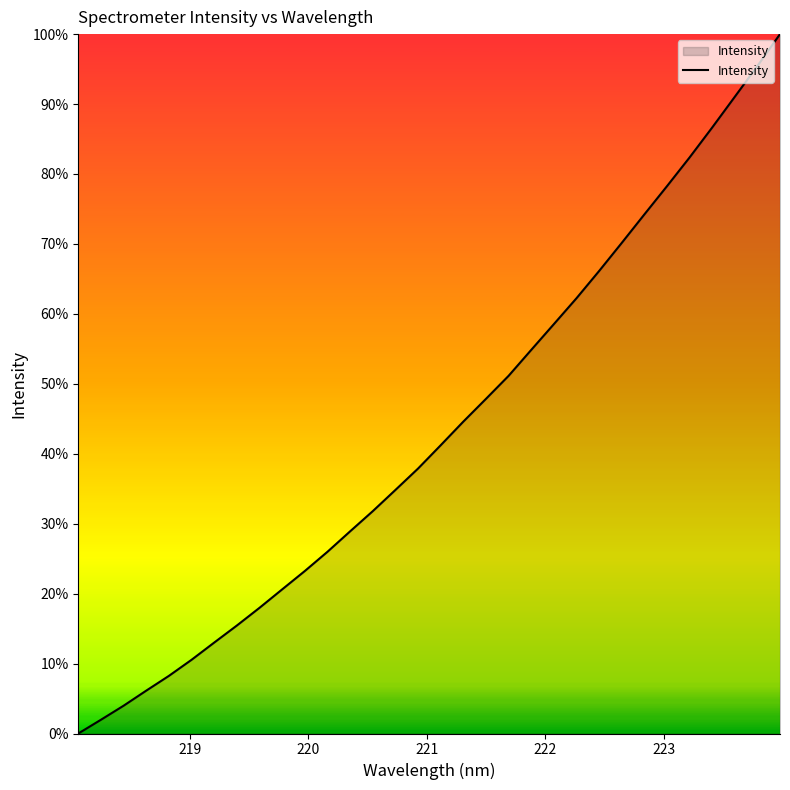

What is the greatest value displayed?

100.0